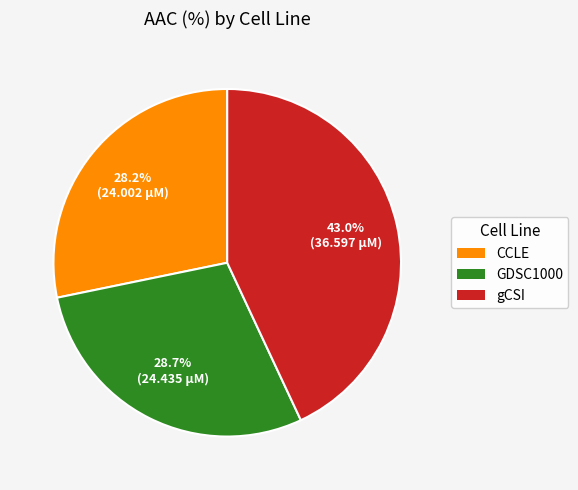

To the nearest percent, what is the average slice percentage?

33%